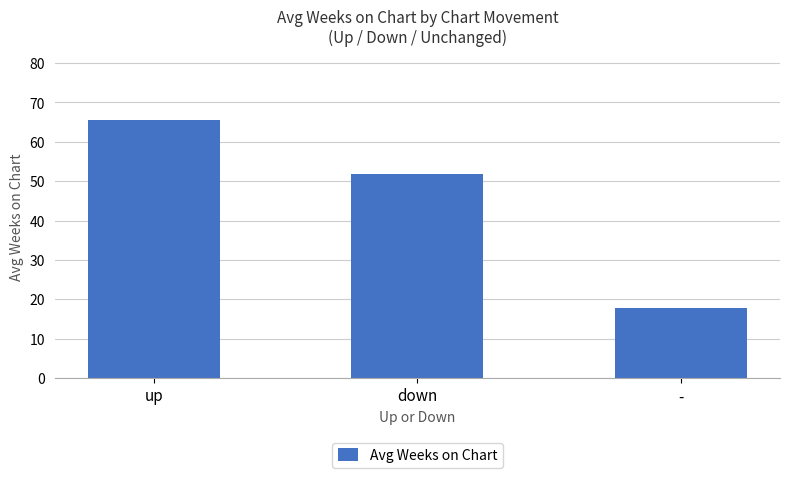

Reading left to right, list all the values displayed in this chart.

65.4	51.8	17.9